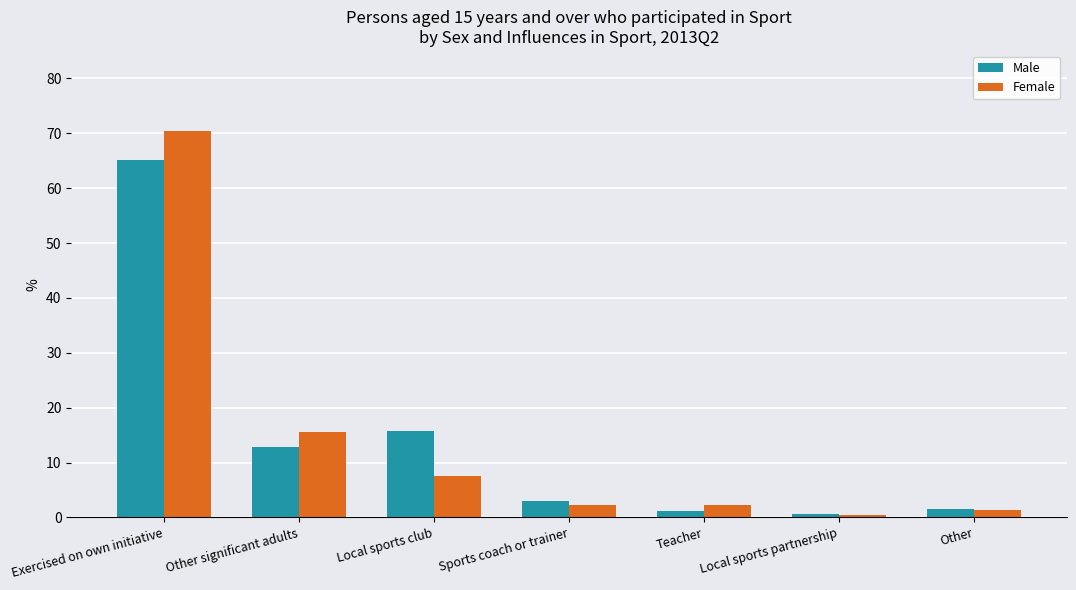

What is the average value of the Male series?

14.3